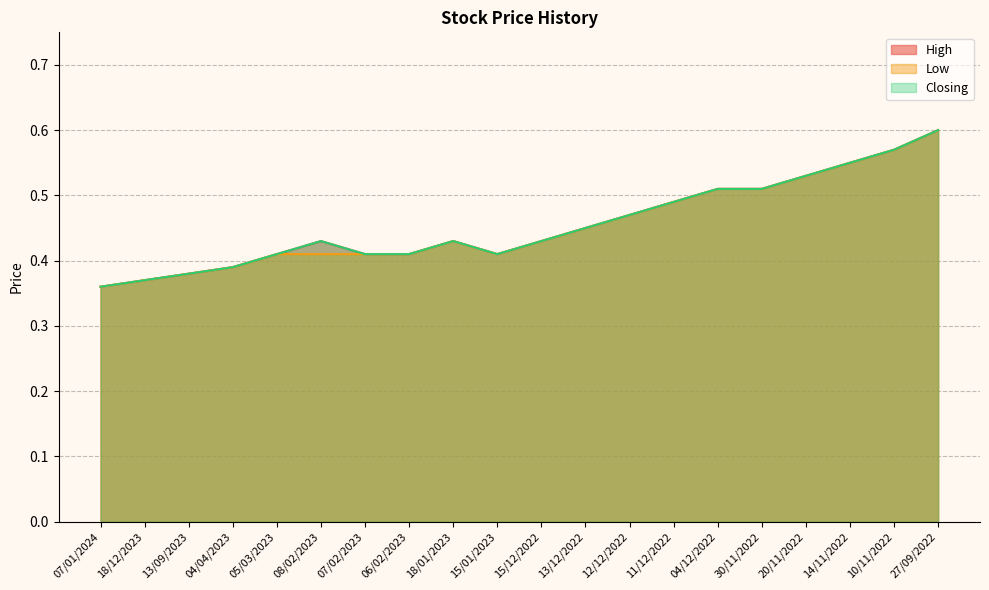

Reading left to right, what are all the values shown in this chart?

High: 07/01/2024=0.4	18/12/2023=0.4	13/09/2023=0.4	04/04/2023=0.4	05/03/2023=0.4	08/02/2023=0.4	07/02/2023=0.4	06/02/2023=0.4	18/01/2023=0.4	15/01/2023=0.4	15/12/2022=0.4	13/12/2022=0.5	12/12/2022=0.5	11/12/2022=0.5	04/12/2022=0.5	30/11/2022=0.5	20/11/2022=0.5	14/11/2022=0.6	10/11/2022=0.6	27/09/2022=0.6
Low: 07/01/2024=0.4	18/12/2023=0.4	13/09/2023=0.4	04/04/2023=0.4	05/03/2023=0.4	08/02/2023=0.4	07/02/2023=0.4	06/02/2023=0.4	18/01/2023=0.4	15/01/2023=0.4	15/12/2022=0.4	13/12/2022=0.5	12/12/2022=0.5	11/12/2022=0.5	04/12/2022=0.5	30/11/2022=0.5	20/11/2022=0.5	14/11/2022=0.6	10/11/2022=0.6	27/09/2022=0.6
Closing: 07/01/2024=0.4	18/12/2023=0.4	13/09/2023=0.4	04/04/2023=0.4	05/03/2023=0.4	08/02/2023=0.4	07/02/2023=0.4	06/02/2023=0.4	18/01/2023=0.4	15/01/2023=0.4	15/12/2022=0.4	13/12/2022=0.5	12/12/2022=0.5	11/12/2022=0.5	04/12/2022=0.5	30/11/2022=0.5	20/11/2022=0.5	14/11/2022=0.6	10/11/2022=0.6	27/09/2022=0.6